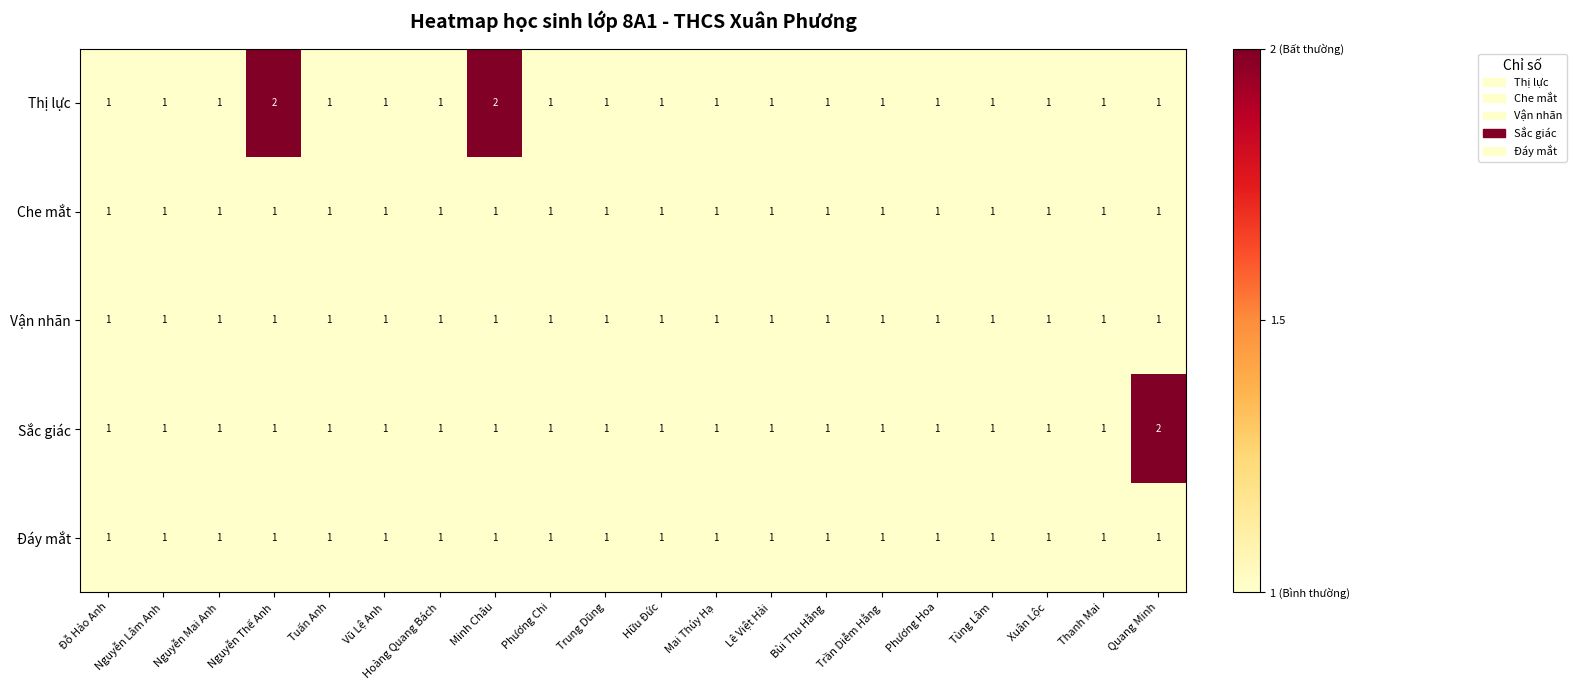

What is the sum of all Che mắt values?

20